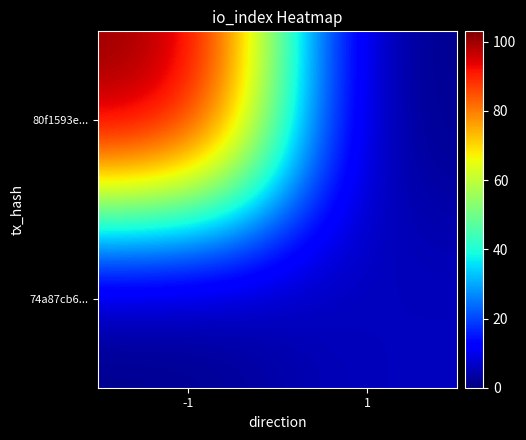

Which has a higher value, -1 or 1?

-1